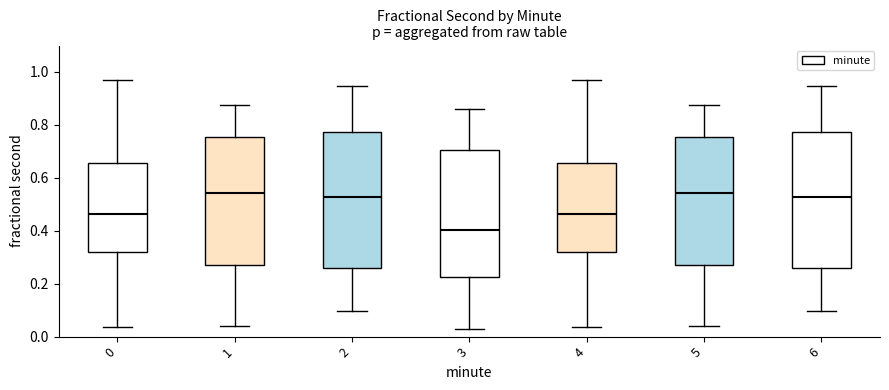

Which box's median line is the lowest?

3